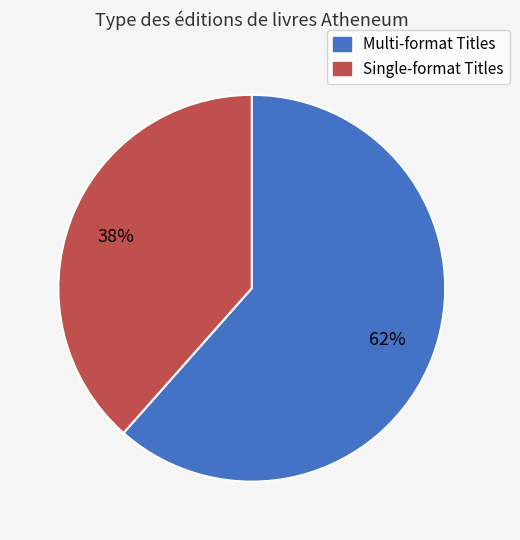

Is there any slice that represents more than half of the pie?

Yes